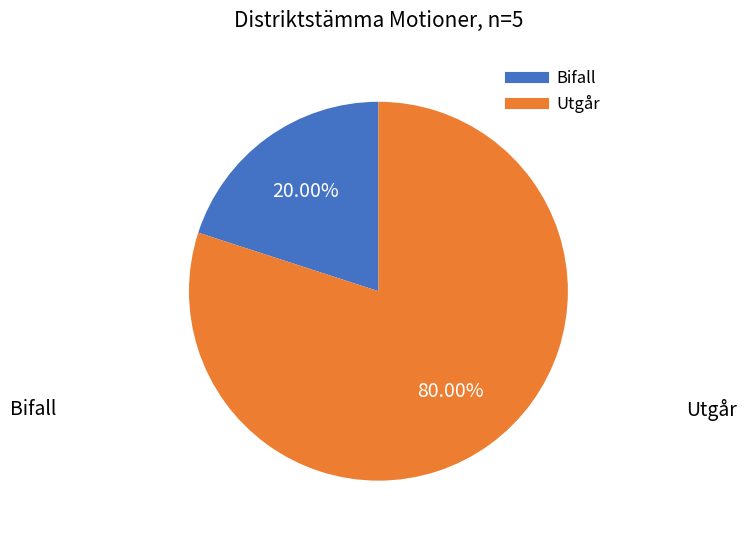

Is there any slice that represents more than half of the pie?

Yes